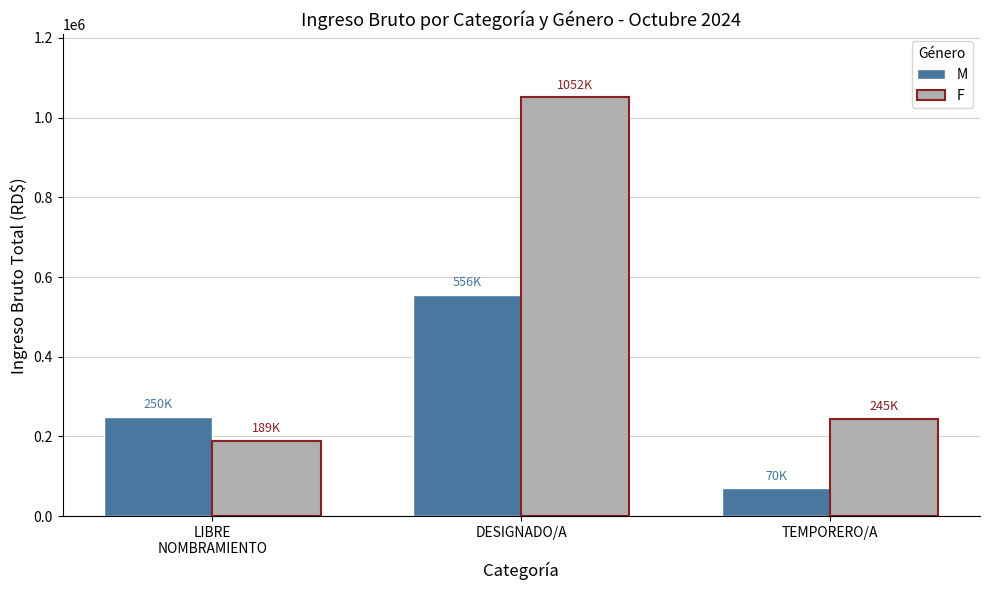

What are all the series names shown in the legend?

M, F